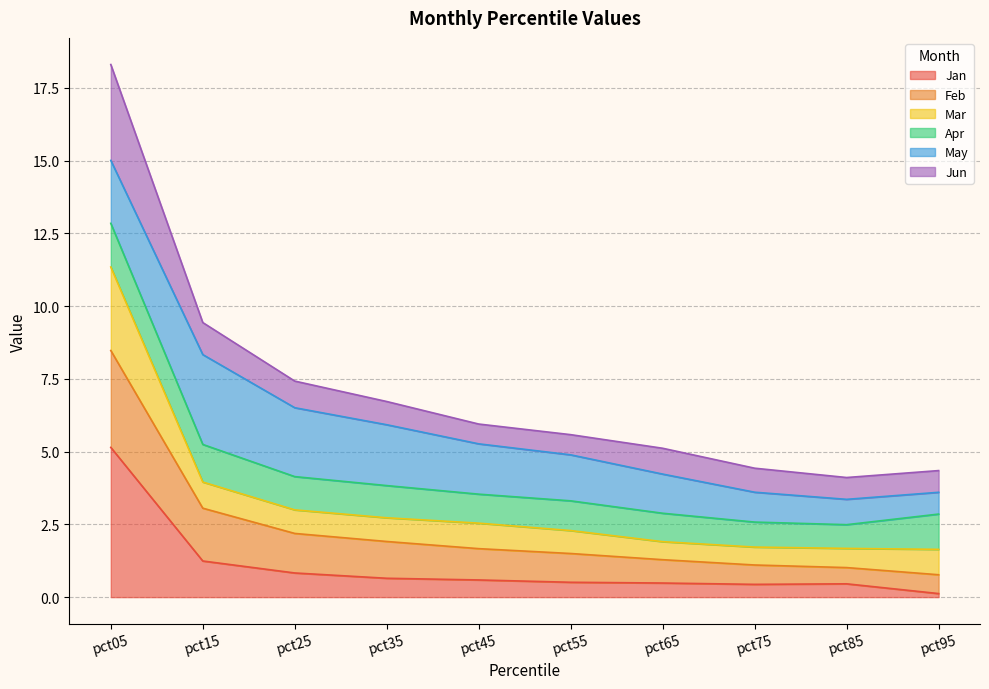

What is the highest value of the Jan series?

5.1